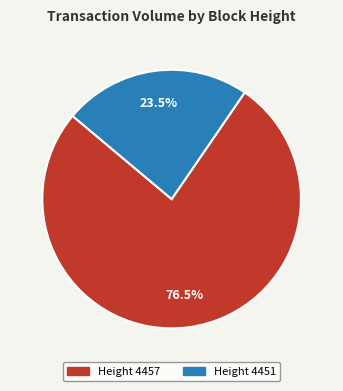

Is there any slice that represents more than half of the pie?

Yes